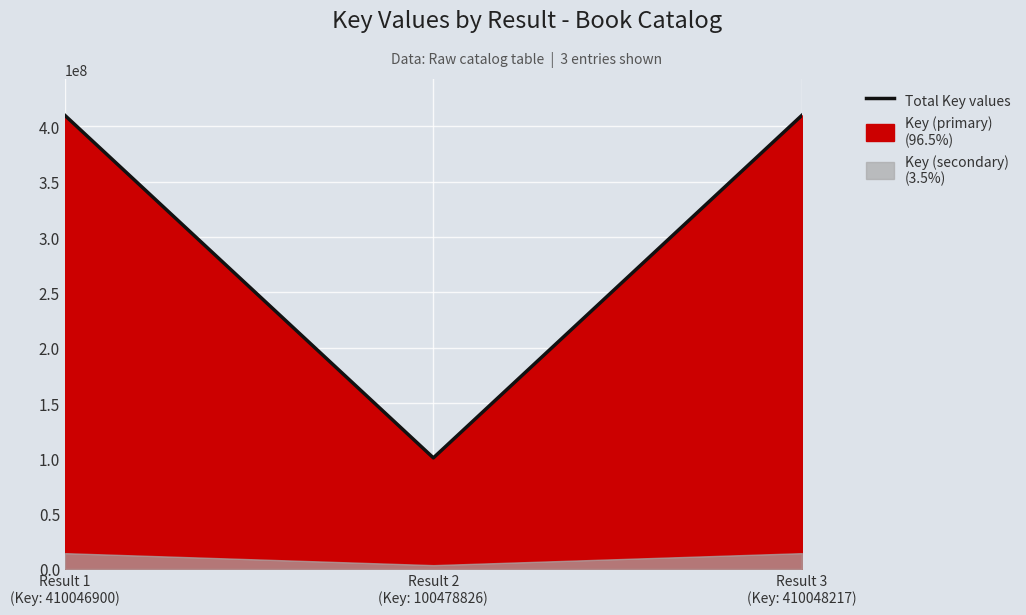

What is the greatest value displayed?

410048217